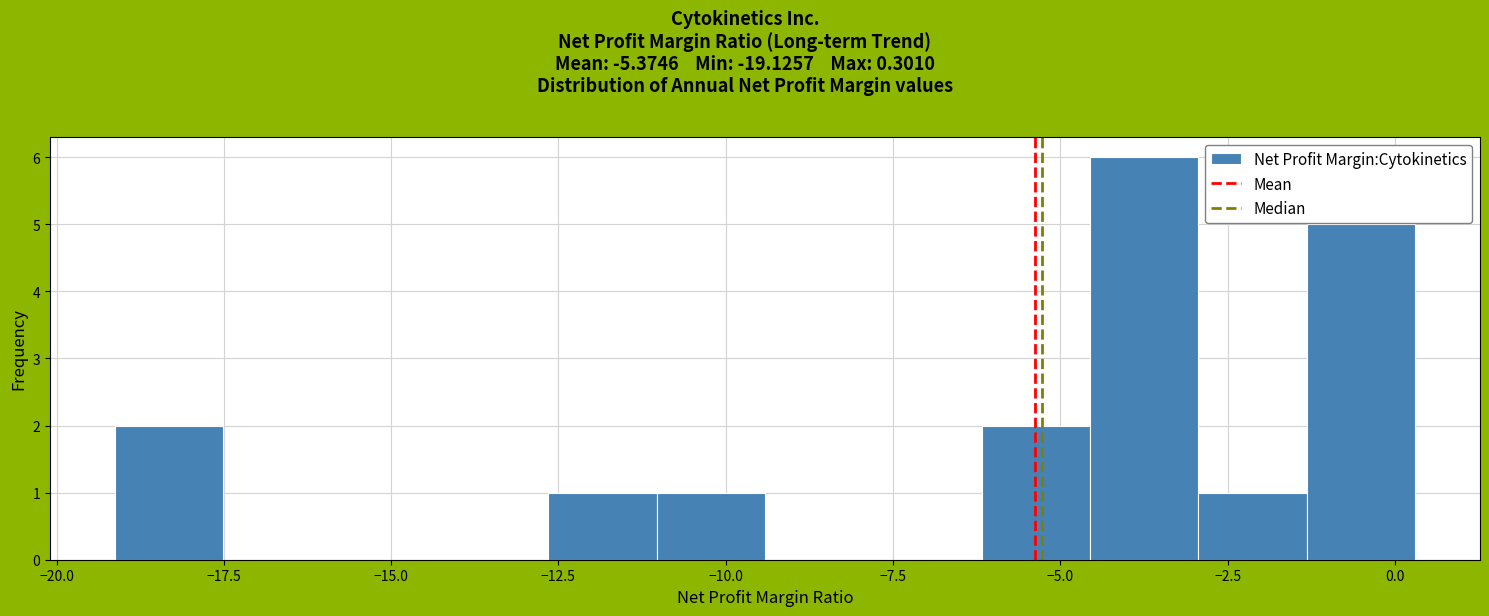

Read against the x-axis, roughly where is the centre of the tallest bar?

-3.5